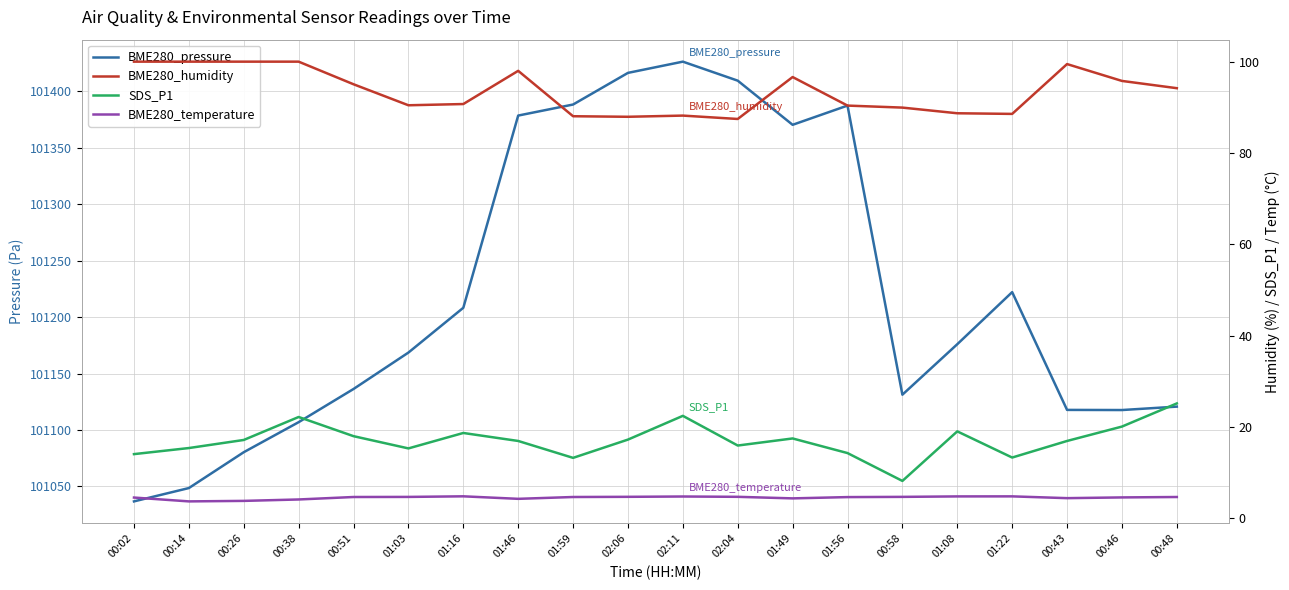

Is it true that SDS_P1 equals 4.9 at 00:58?

False